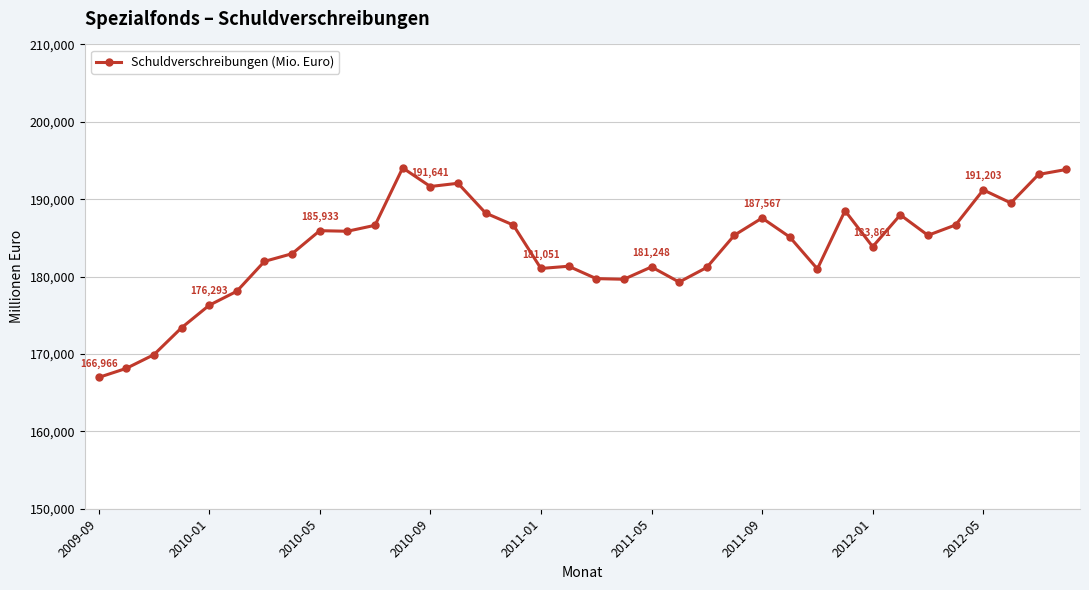

True or false: there are more than 0 points higher than both neighbors.

True